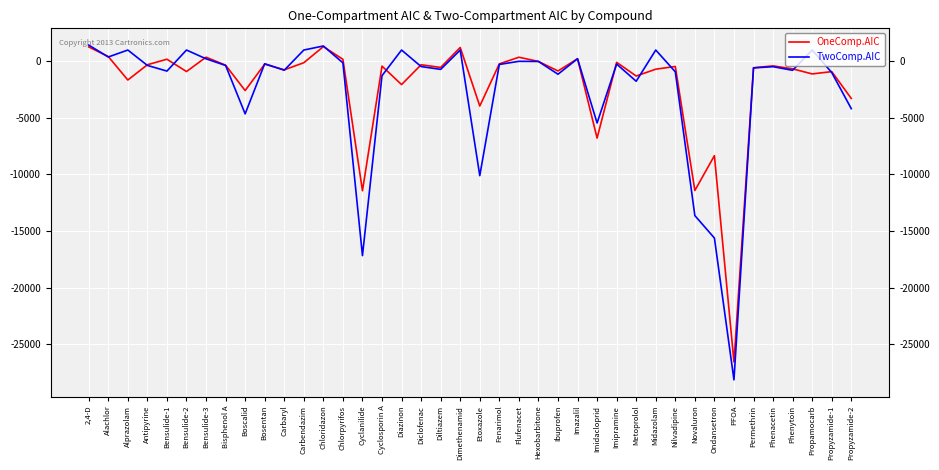

Which series has the largest total across all categories?

OneComp.AIC